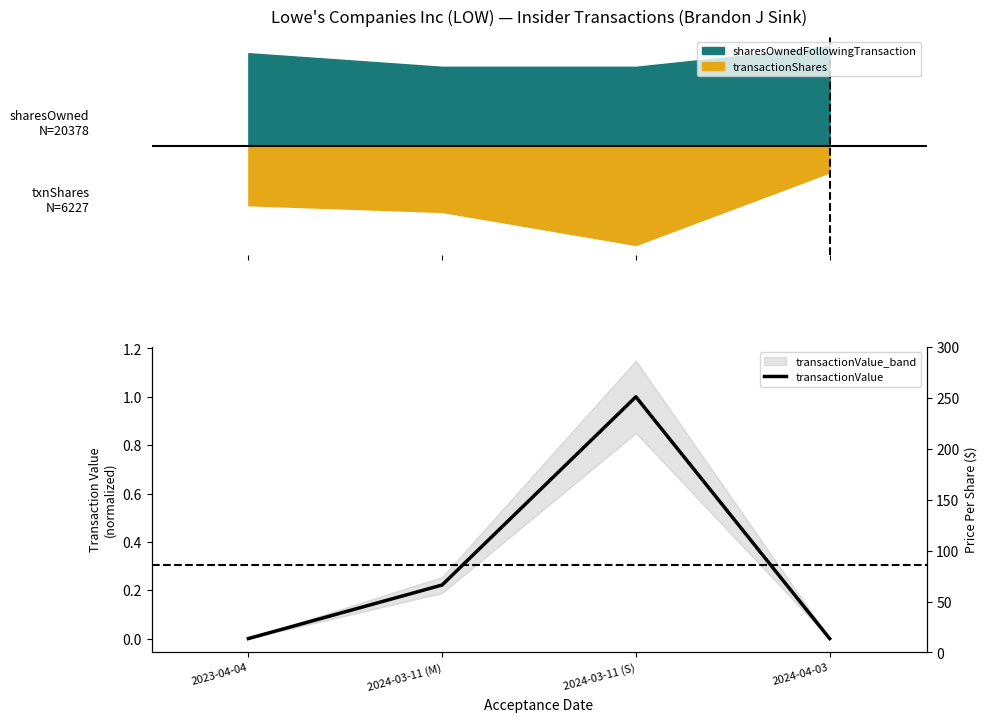

What position from the left is 2024-04-03?

4